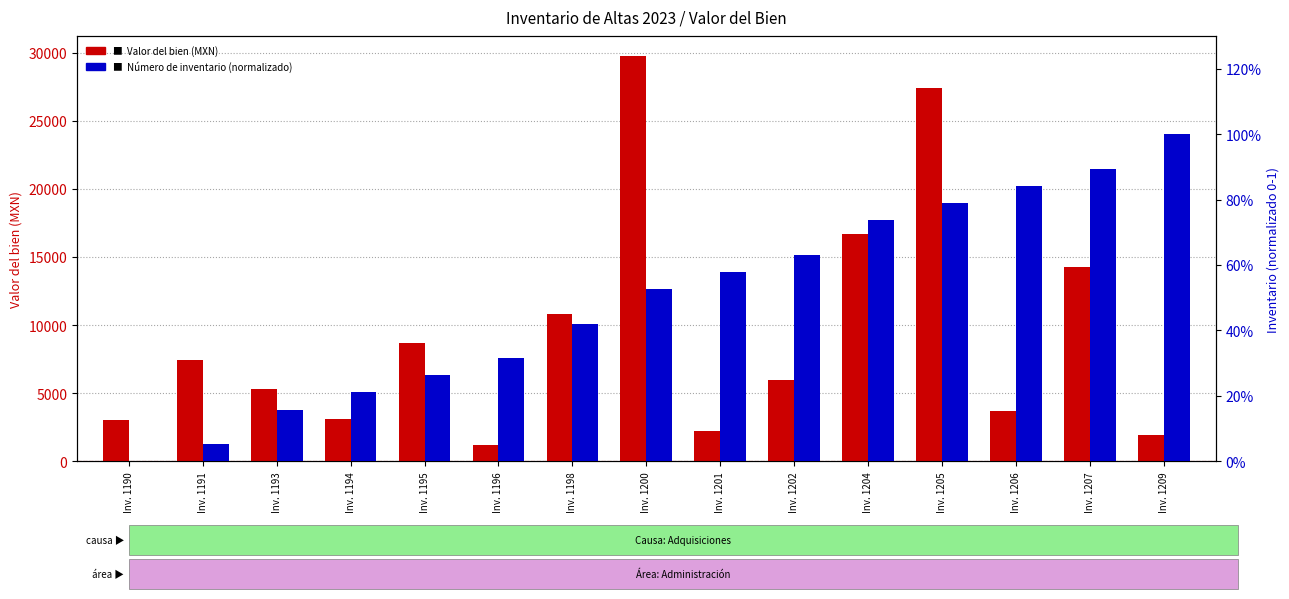

What is the difference between the maximum and minimum values in the Número de inventario (normalizado) series?

1.0